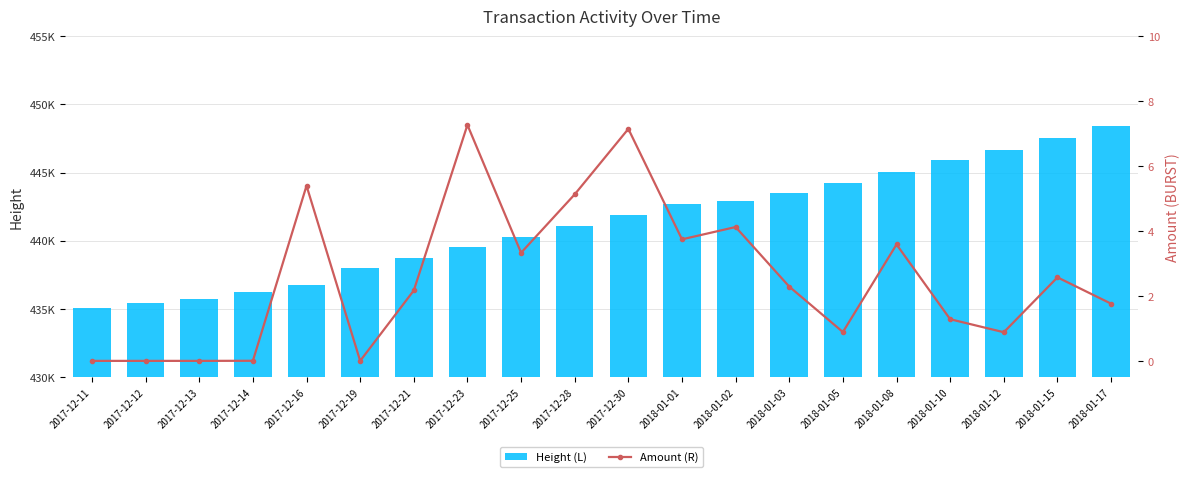

Reading left to right, list all the values displayed in this chart.

Height (L): 435095.0	435460.0	435726.0	436254.0	436780.0	438009.0	438772.0	439531.0	440295.0	441082.0	441884.0	442691.0	442951.0	443493.0	444266.0	445054.0	445887.0	446670.0	447529.0	448420.0
Amount (R): 0.0	0.0	0.0	0.0	5.4	0.0	2.2	7.3	3.3	5.1	7.1	3.7	4.1	2.3	0.9	3.6	1.3	0.9	2.6	1.8